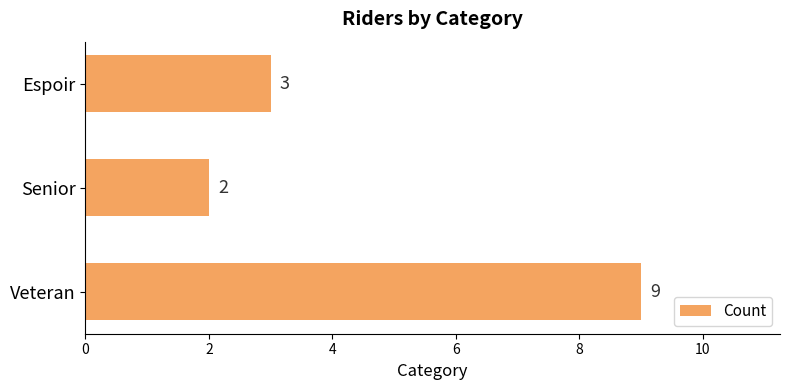

What is the minimum value shown in the chart?

2